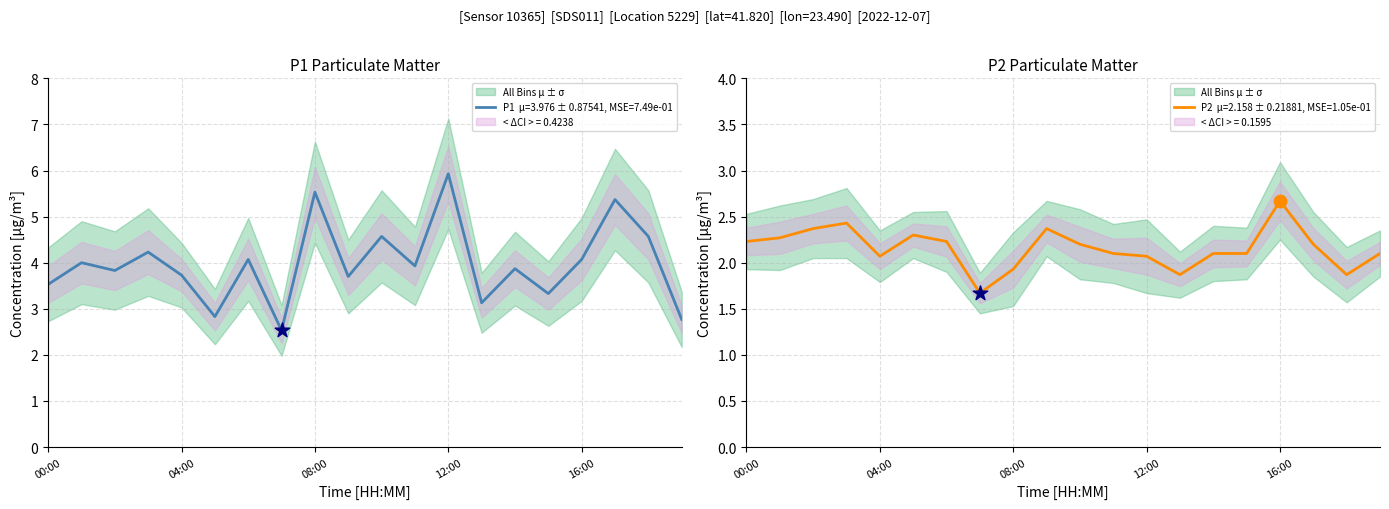

Which series has the widest spread of Y values?

P1